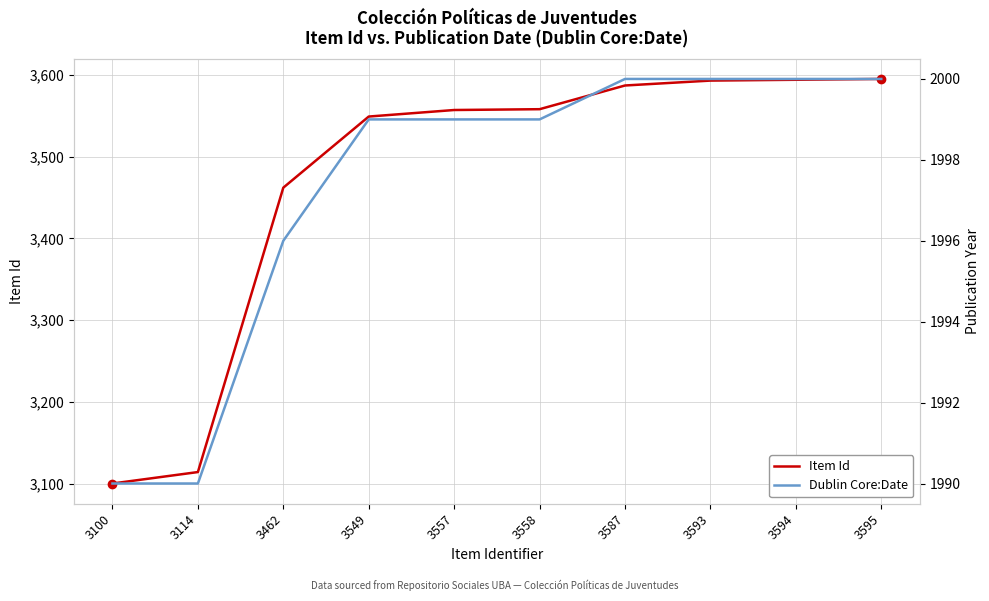

What is the difference between the maximum and minimum values in the Item Id series?

495